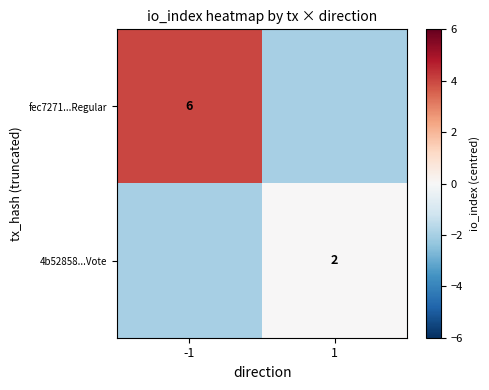

True or false: 4b52858...Vote has a value of 2 at 1.

True